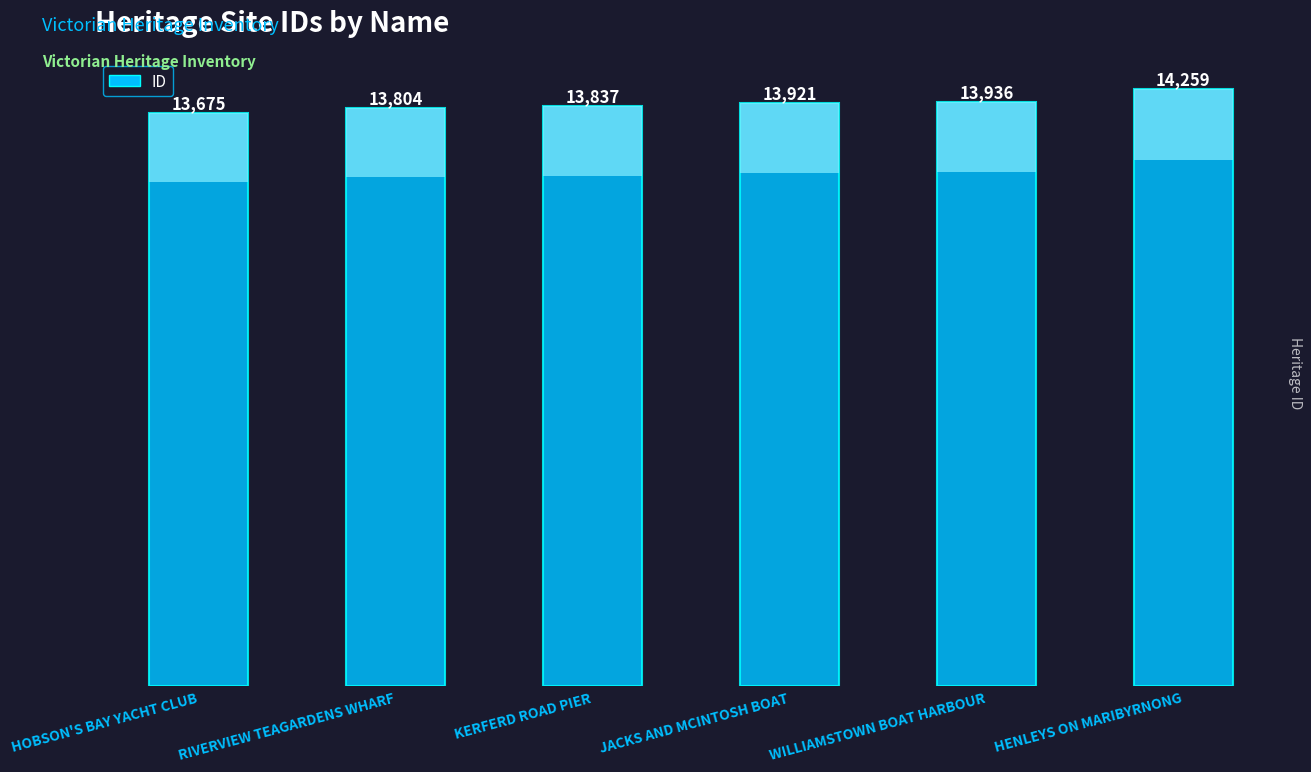

What is the label of the 1st bar from the right?

HENLEYS ON MARIBYRNONG